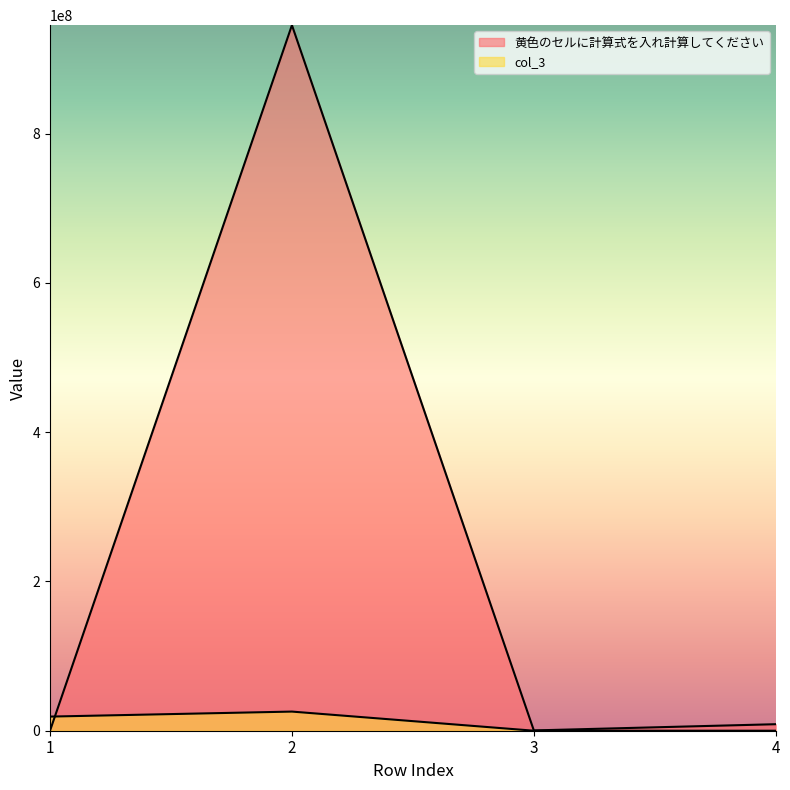

Reading left to right, extract all data points from this chart.

黄色のセルに計算式を入れ計算してください: 58765	945376287	387654	8725634
col_3: 18935264	25638745	7634	5864